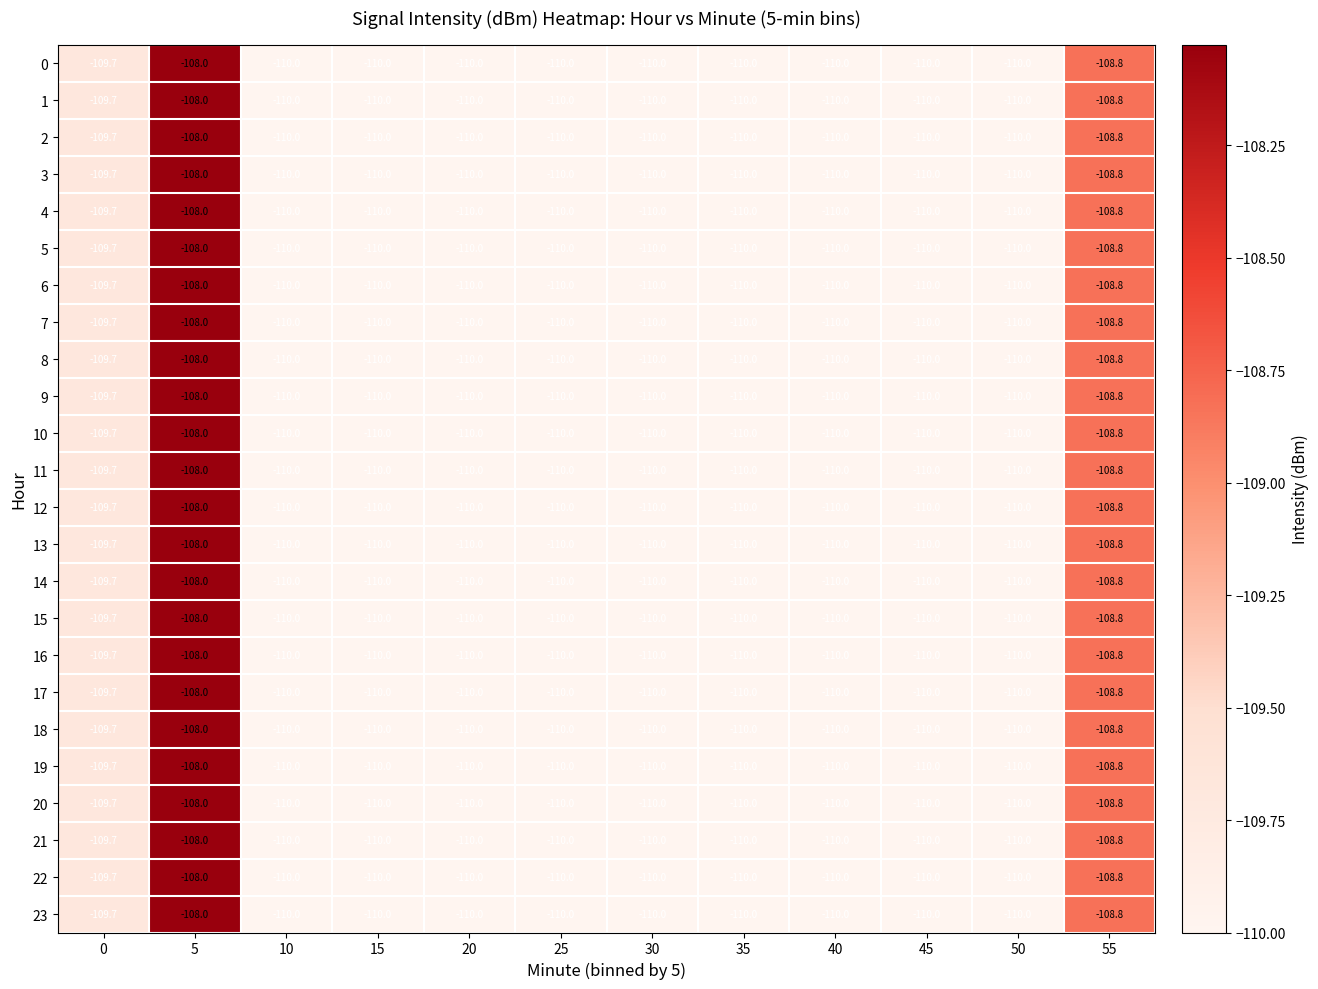

Count the 6 values in the range -110 to -109.

10